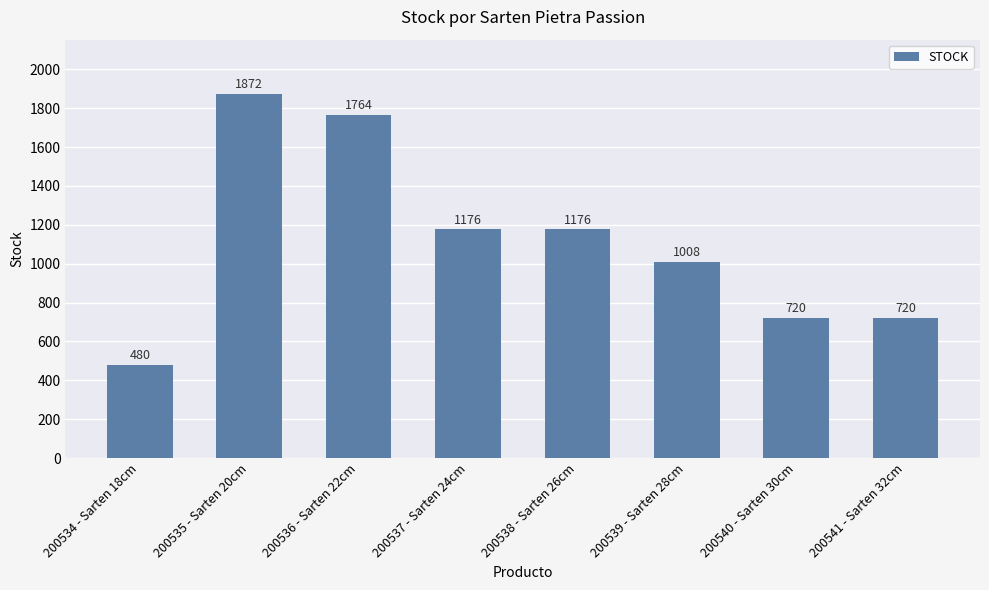

What is the approximate value at 200538 - Sarten 26cm, to the nearest 100?

1200